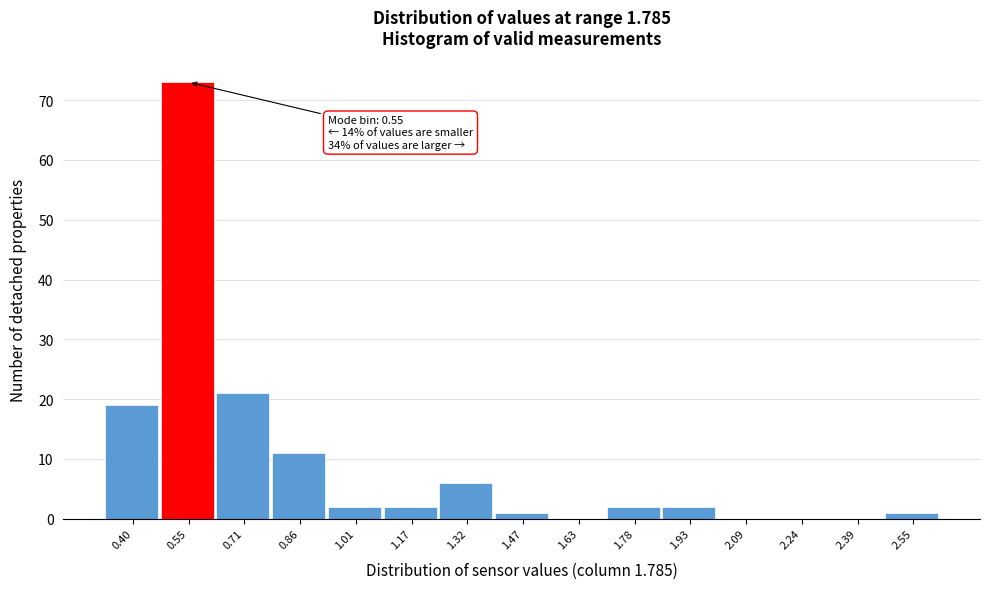

Reading left to right, transcribe all the data shown in this chart.

0.40=19	0.55=73	0.71=21	0.86=11	1.01=2	1.17=2	1.32=6	1.47=1	1.63=0	1.78=2	1.93=2	2.09=0	2.24=0	2.39=0	2.55=1